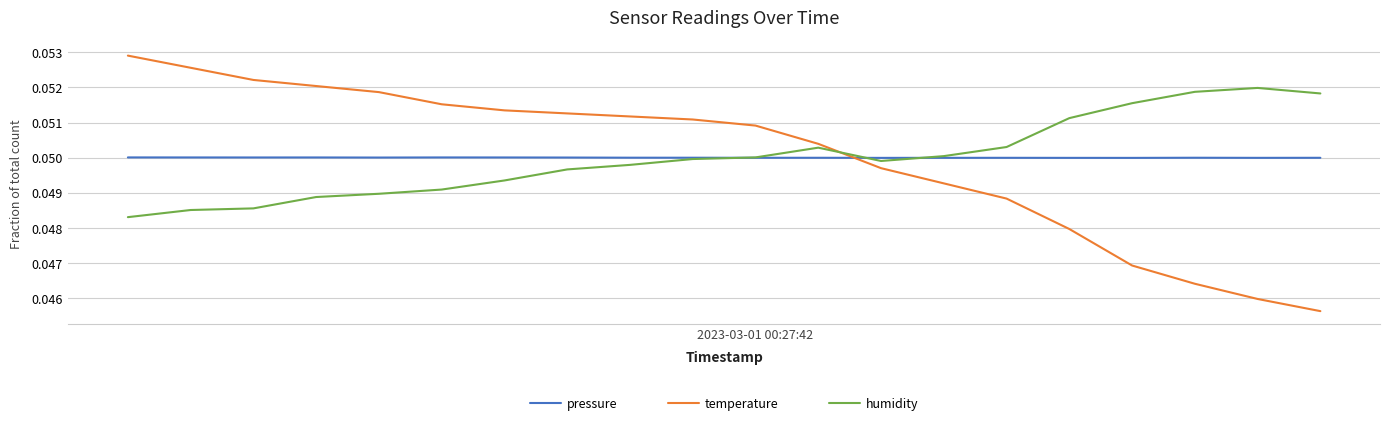

How many intersections are there between temperature and pressure?

1